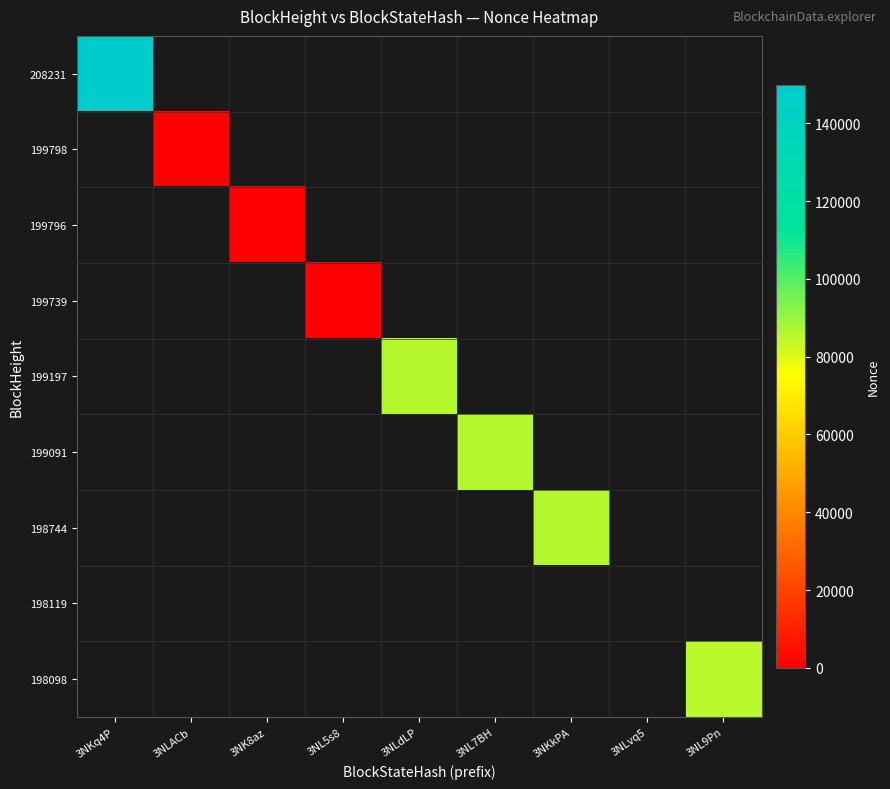

Is the value of 198744 at 3NL9Pn greater than the value of 199796 at 3NK8az?

No